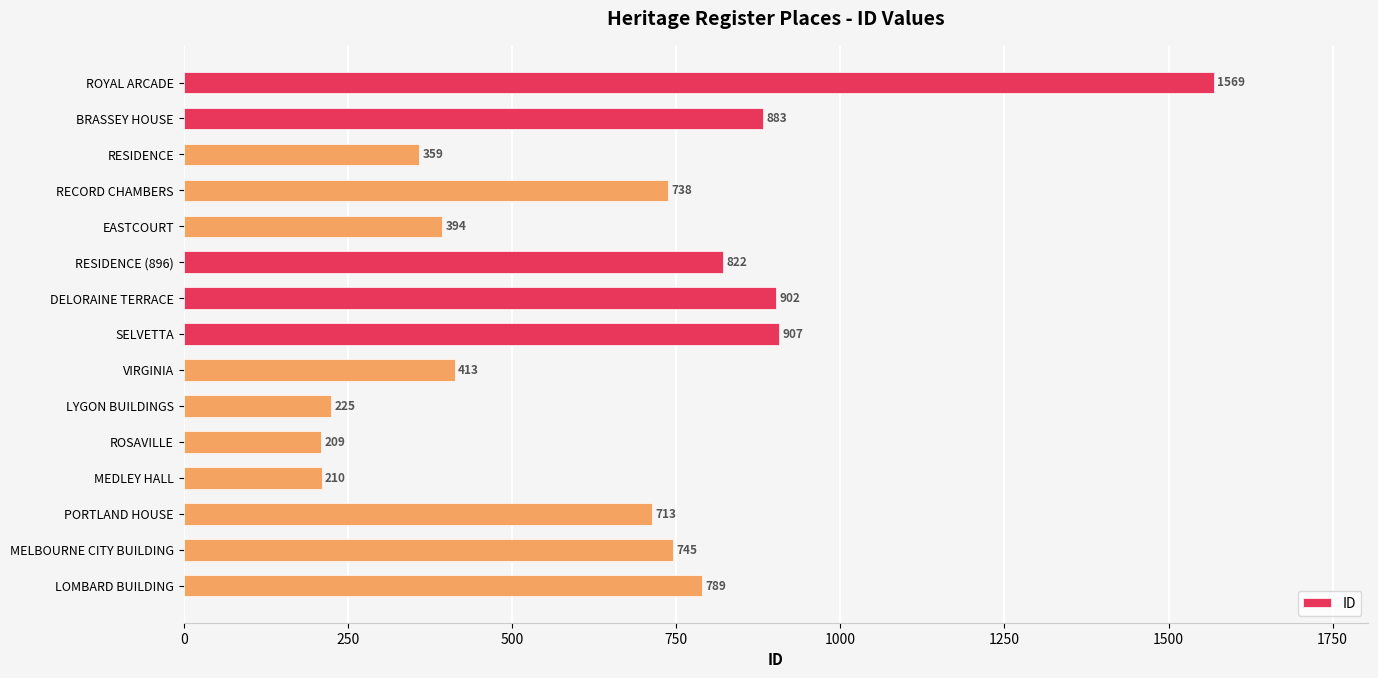

Is it true that the value at VIRGINIA is 539?

False